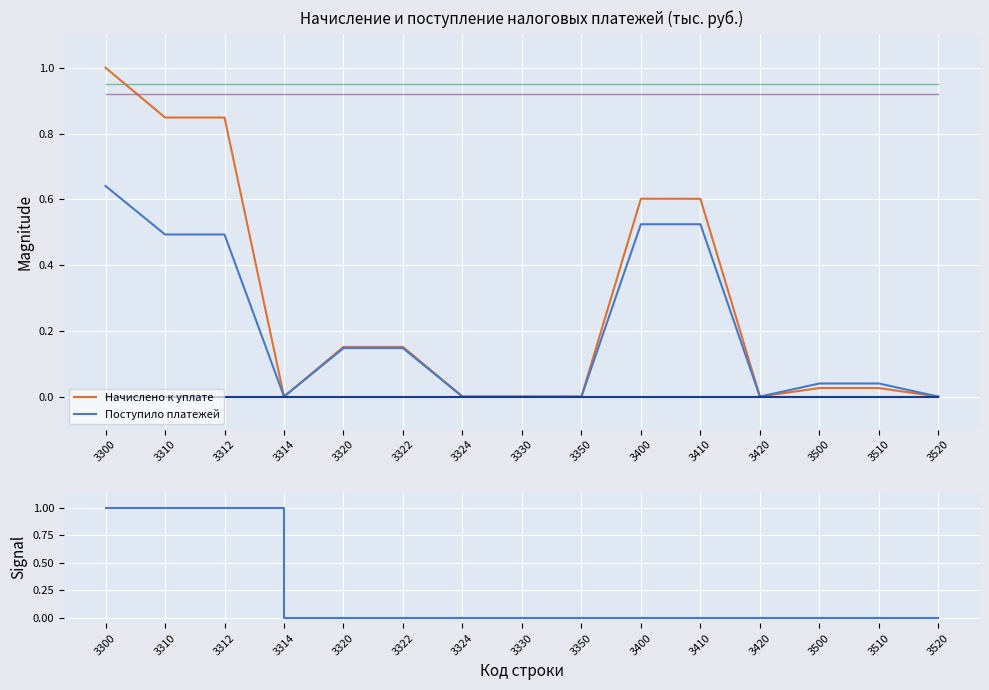

At how many categories does at least one series exceed 0?

15